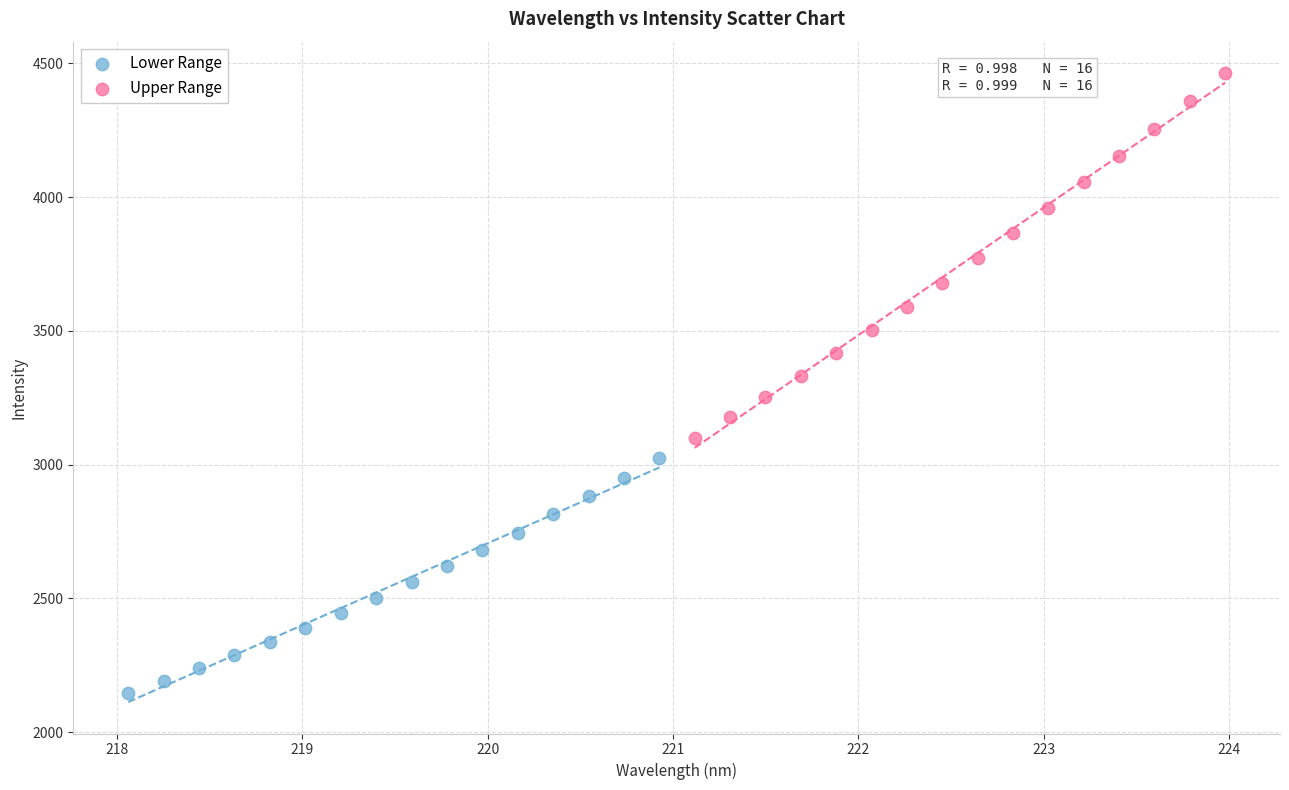

Which series contains the highest Y value?

Upper Range